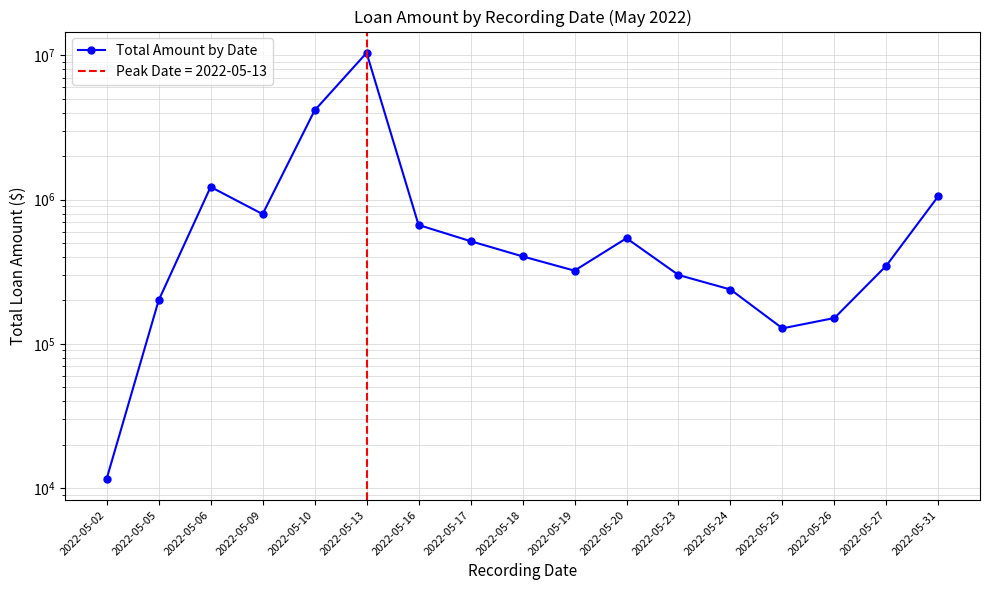

List the labels in order of value, smallest first.

2022-05-02, 2022-05-25, 2022-05-26, 2022-05-05, 2022-05-24, 2022-05-23, 2022-05-19, 2022-05-27, 2022-05-18, 2022-05-17, 2022-05-20, 2022-05-16, 2022-05-09, 2022-05-31, 2022-05-06, 2022-05-10, 2022-05-13